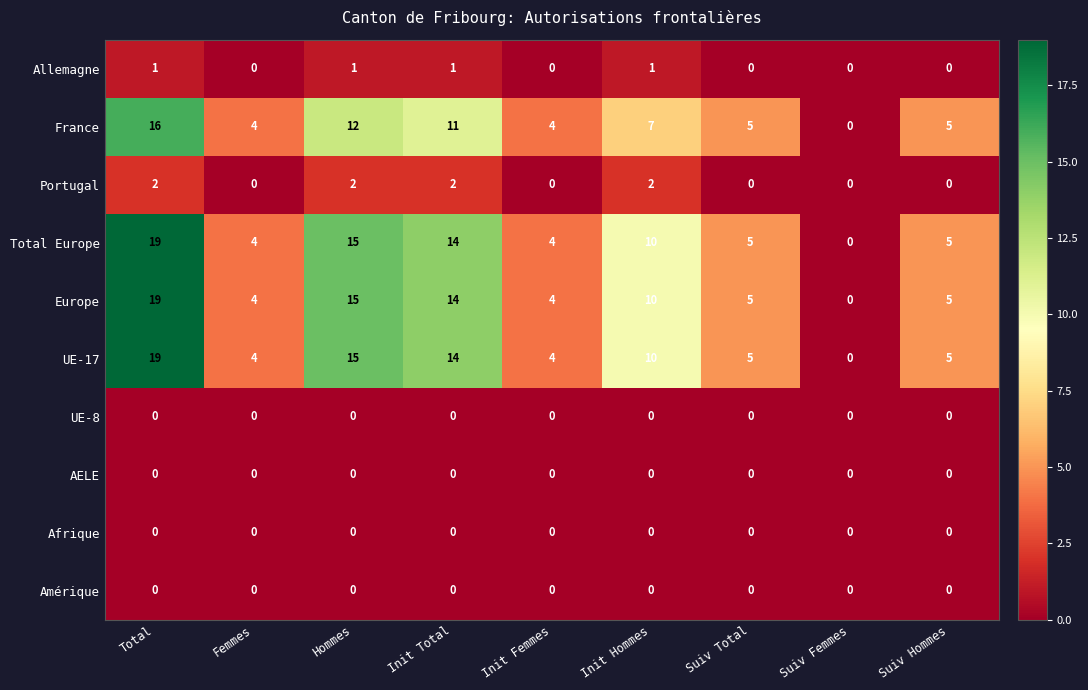

At which label is France closest to 8?

Init Hommes